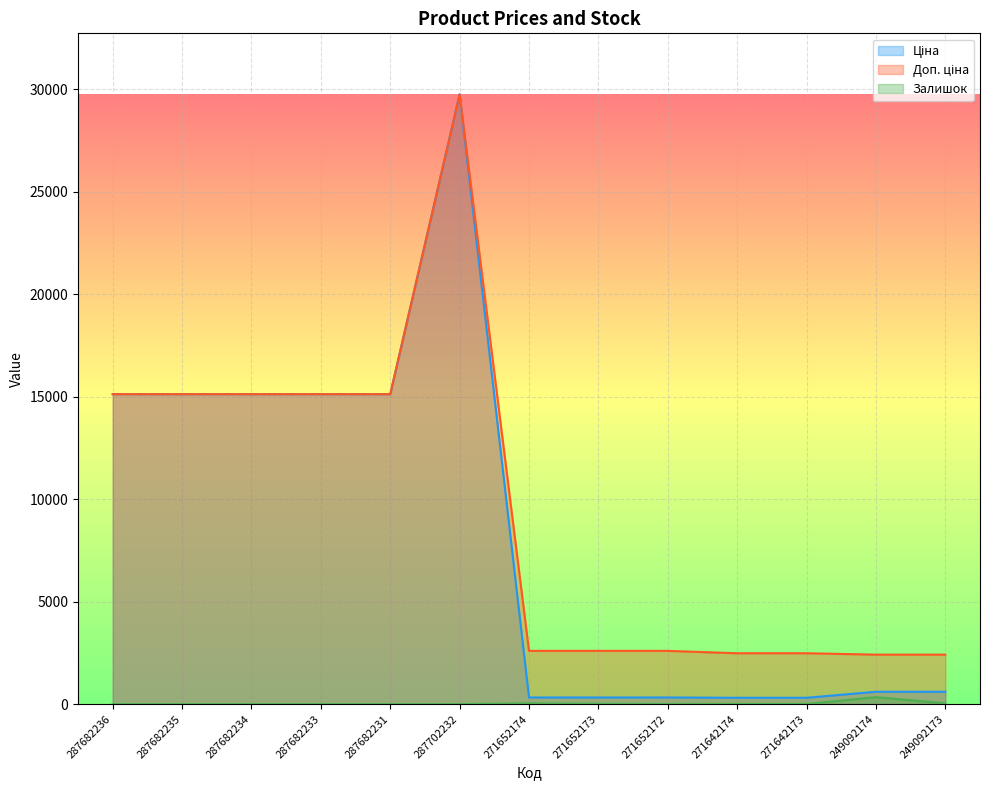

At which label does Ціна reach its peak?

287702232